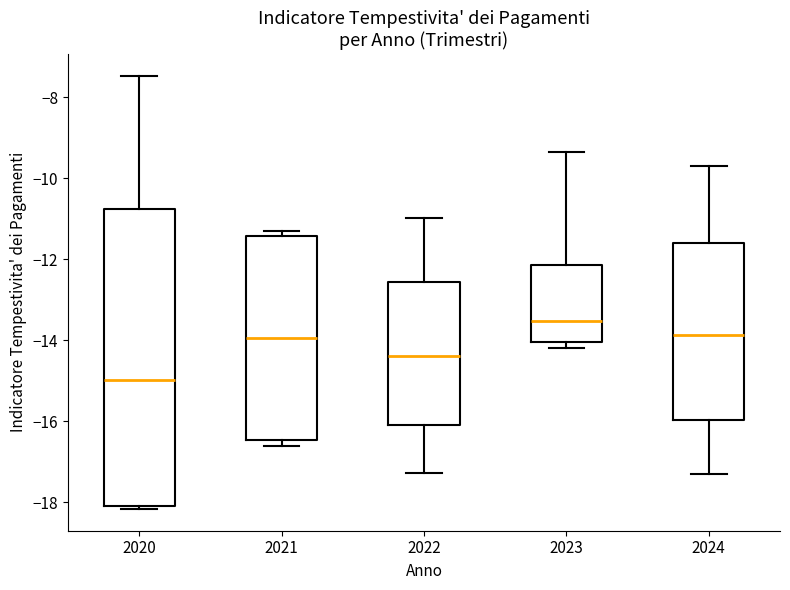

Which box has the lowest median line?

2020